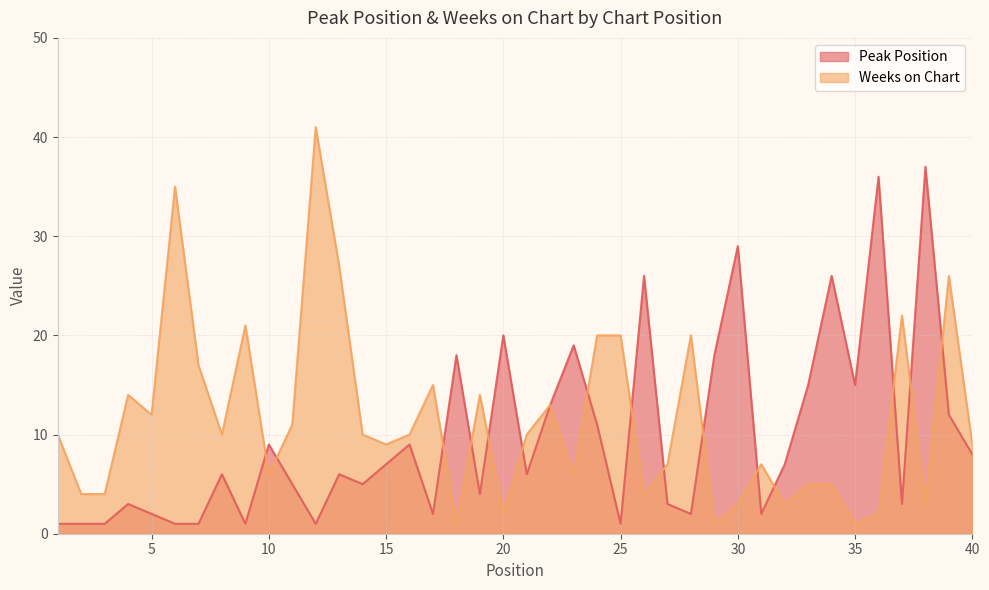

In Peak Position, how many points are higher than both neighbors (excluding endpoints)?

13